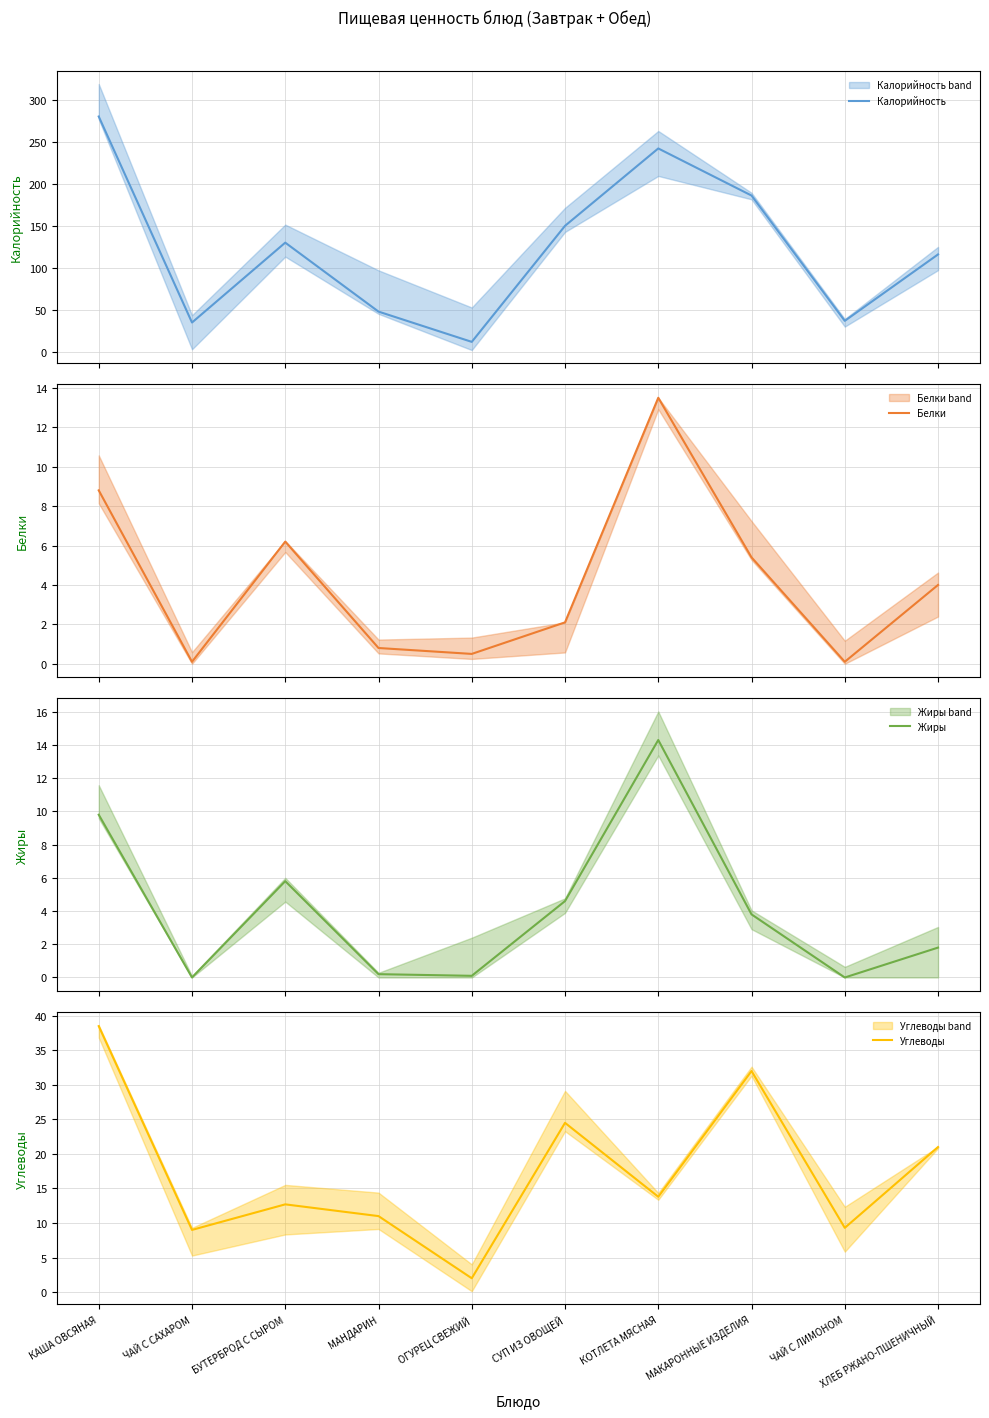

How many values in the Углеводы series are below 13?

5